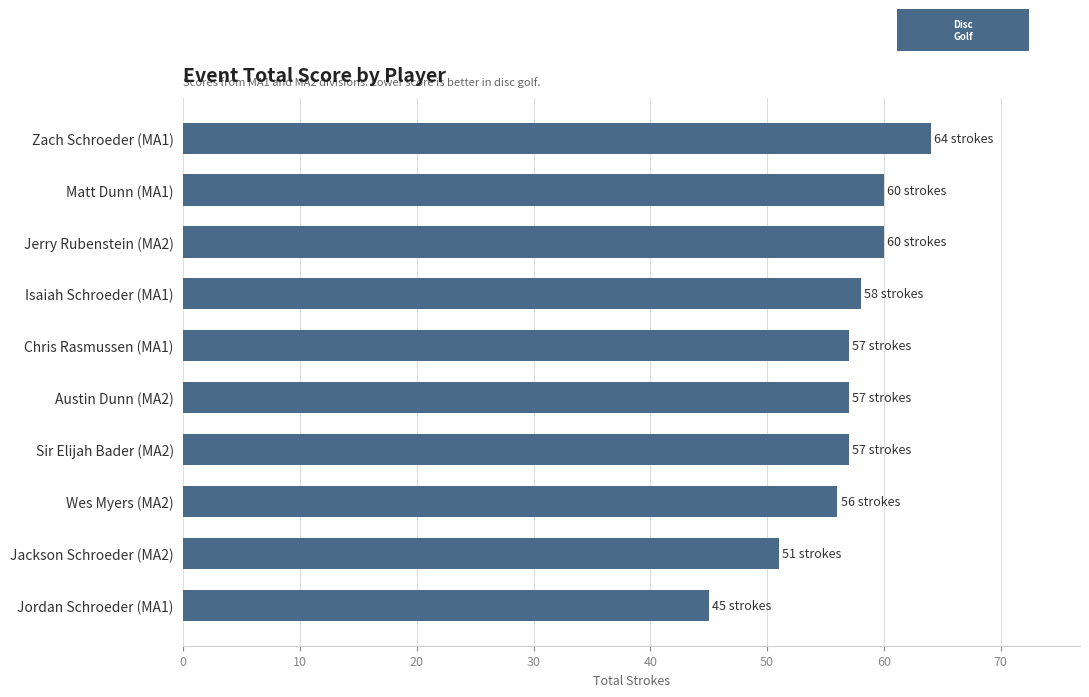

What is the sum of all values?

565